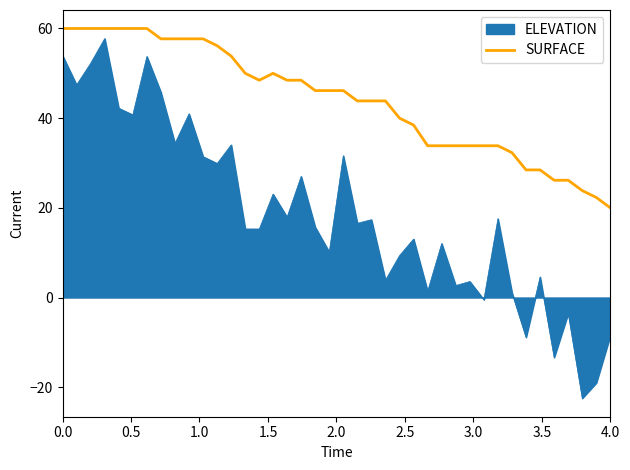

What is the difference between the maximum and minimum values in the ELEVATION series?

80.2